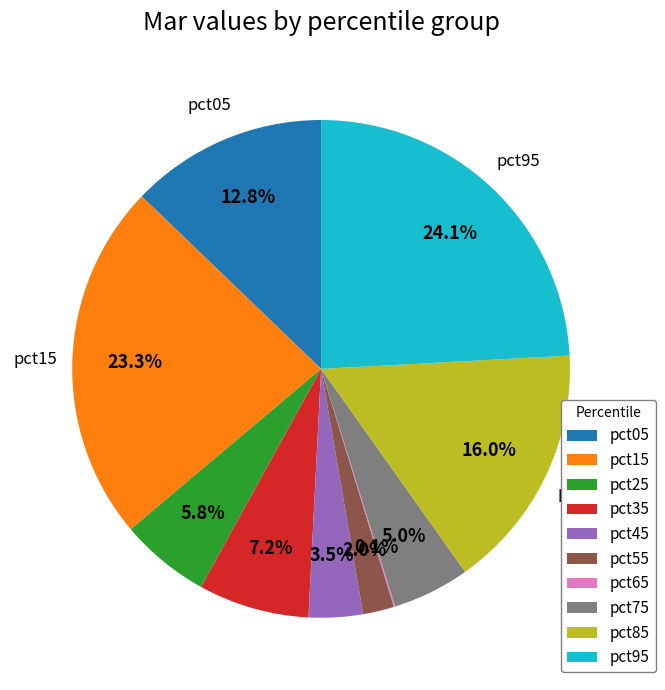

What is the total percentage of pct75 and pct45?

8.5%